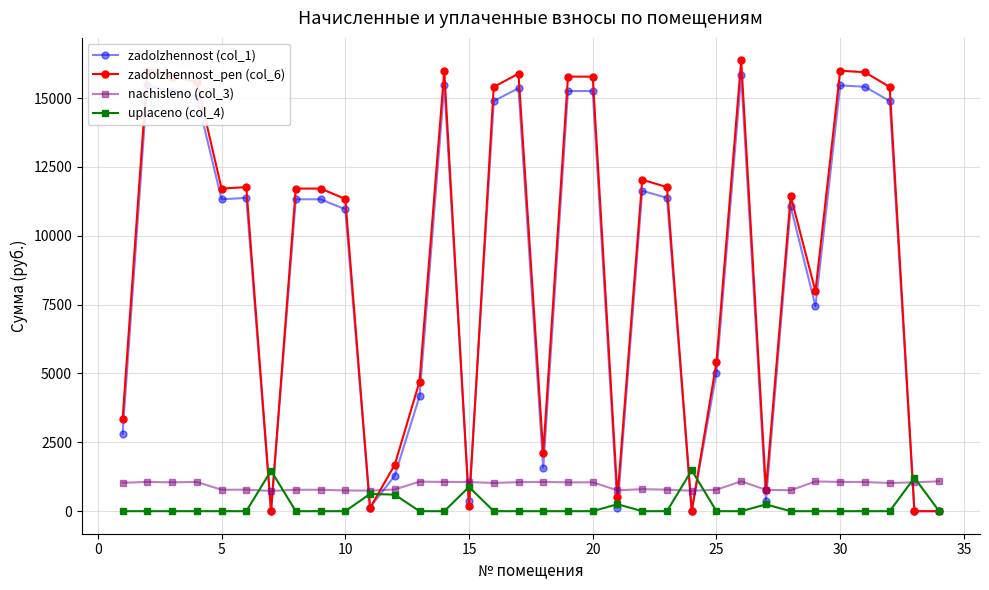

Does the chart display data point markers on the line(s)?

Yes